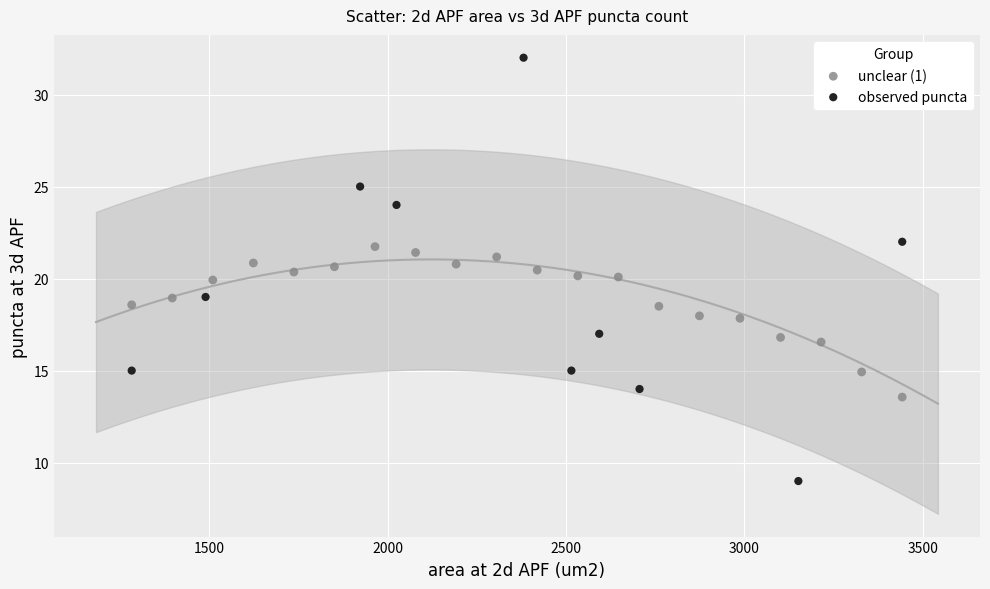

Which series contains the lowest Y value?

observed puncta